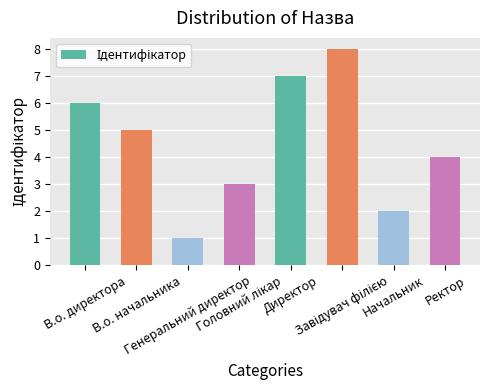

What is the difference between the maximum and second lowest values?

6